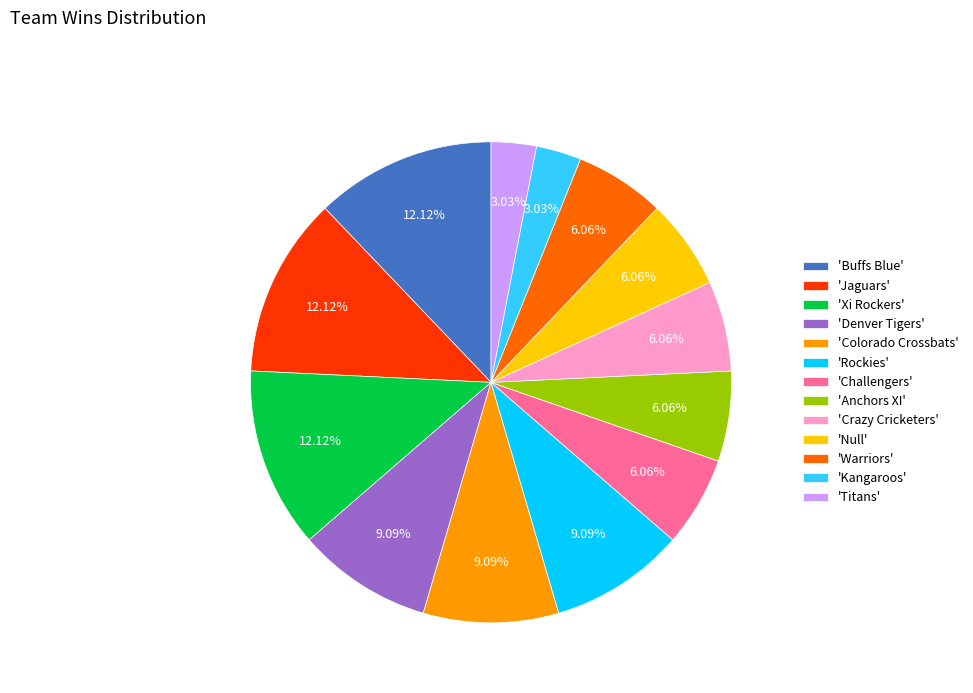

Combined, do 'Kangaroos' and 'Null' account for over 50%?

No